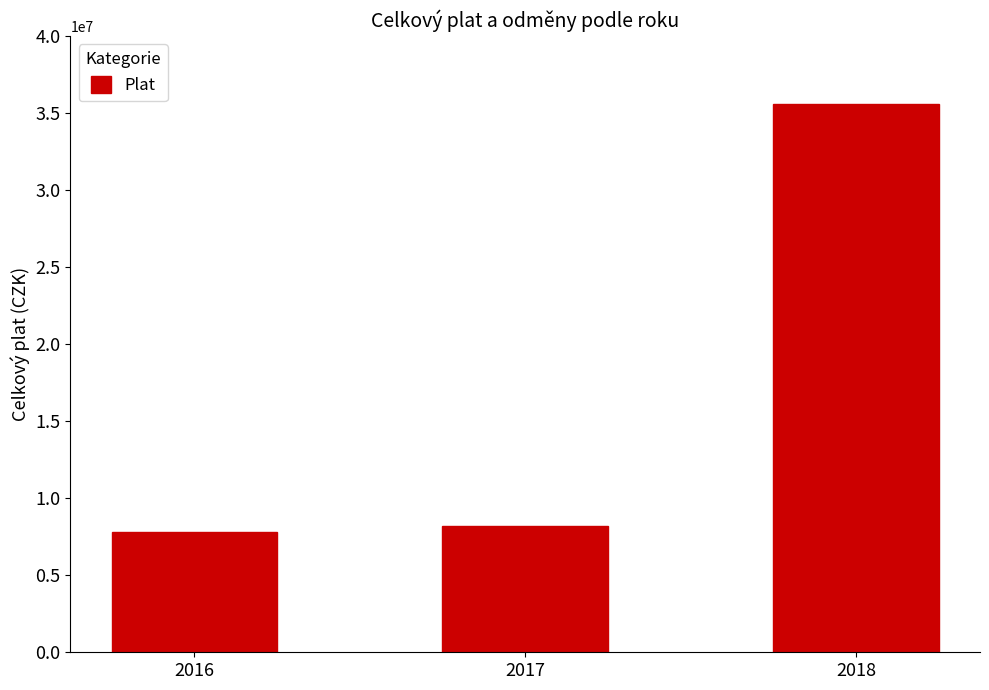

Where is the data nearest to the value 21699463?

2017